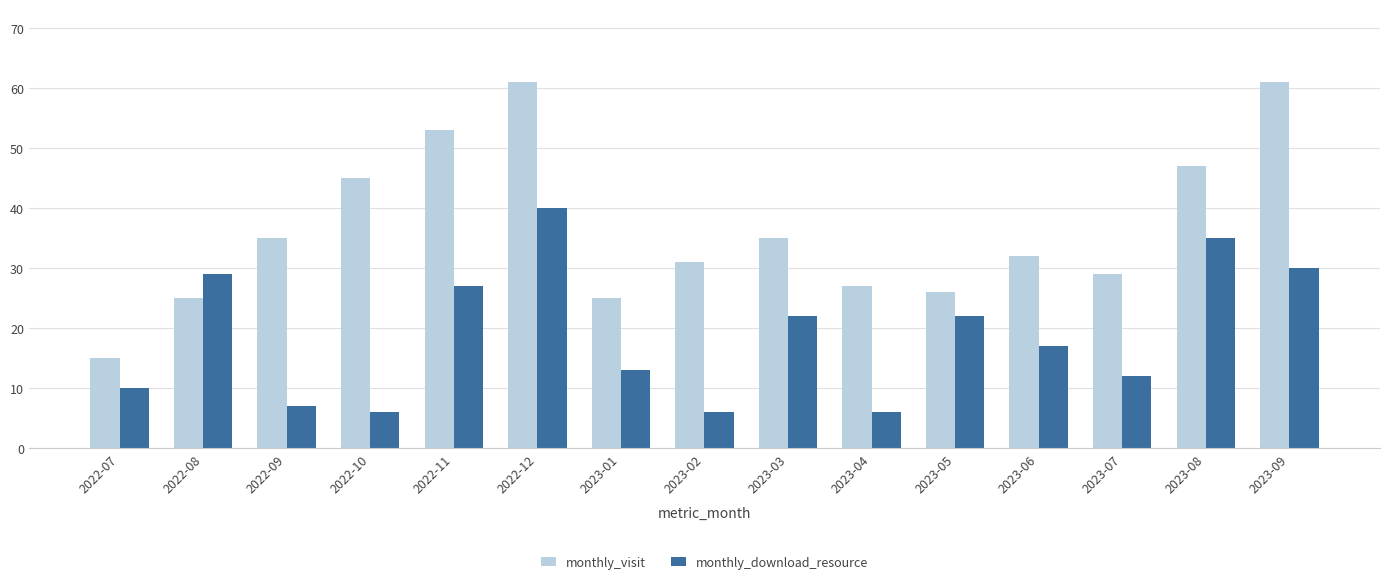

What is the difference between the maximum and minimum values in the monthly_download_resource series?

34